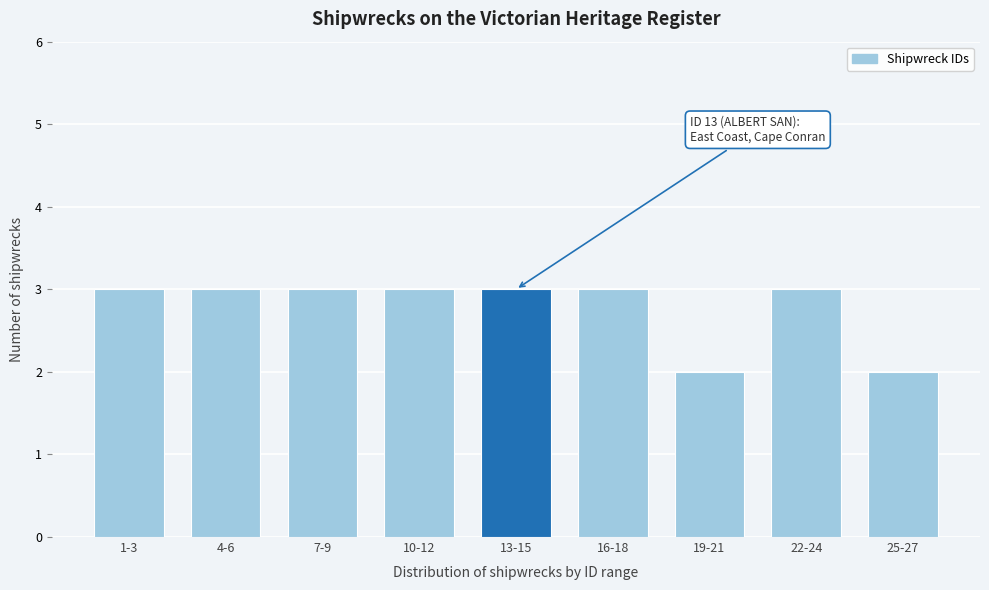

Reading left to right, transcribe all the data shown in this chart.

3	3	3	3	3	3	2	3	2